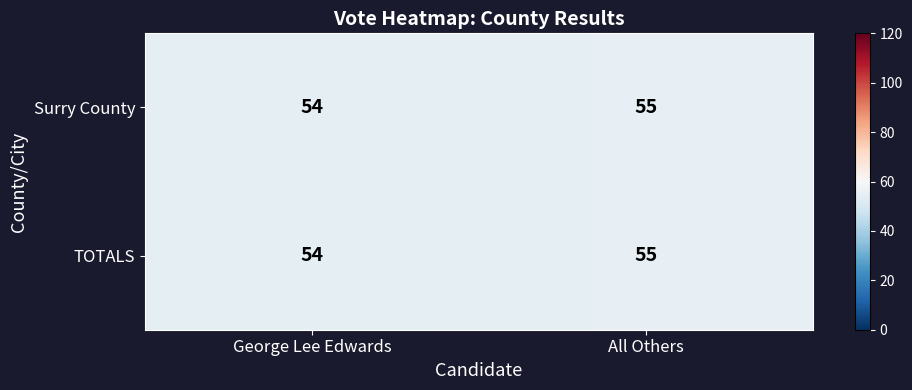

What is the sum of all TOTALS values?

109